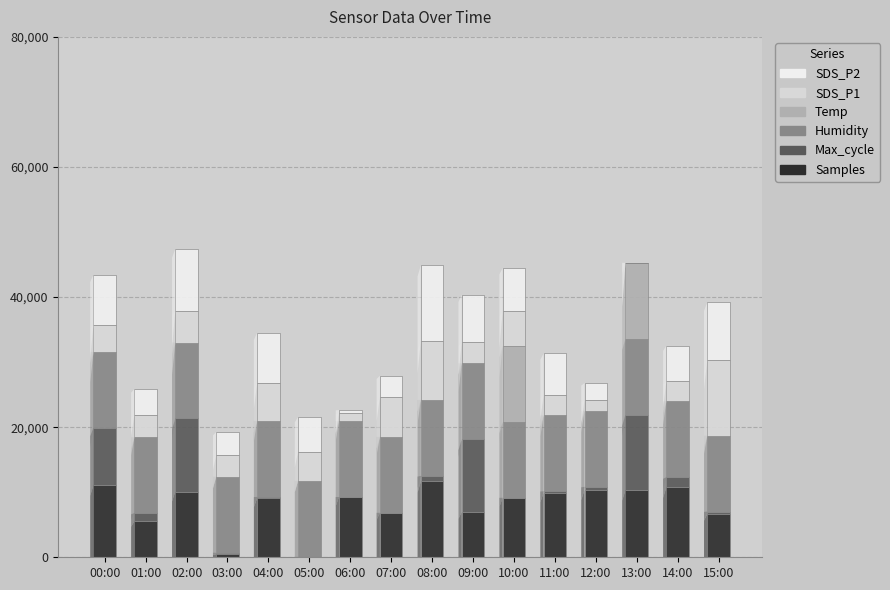

What is the sum of all Samples values?

128055.8